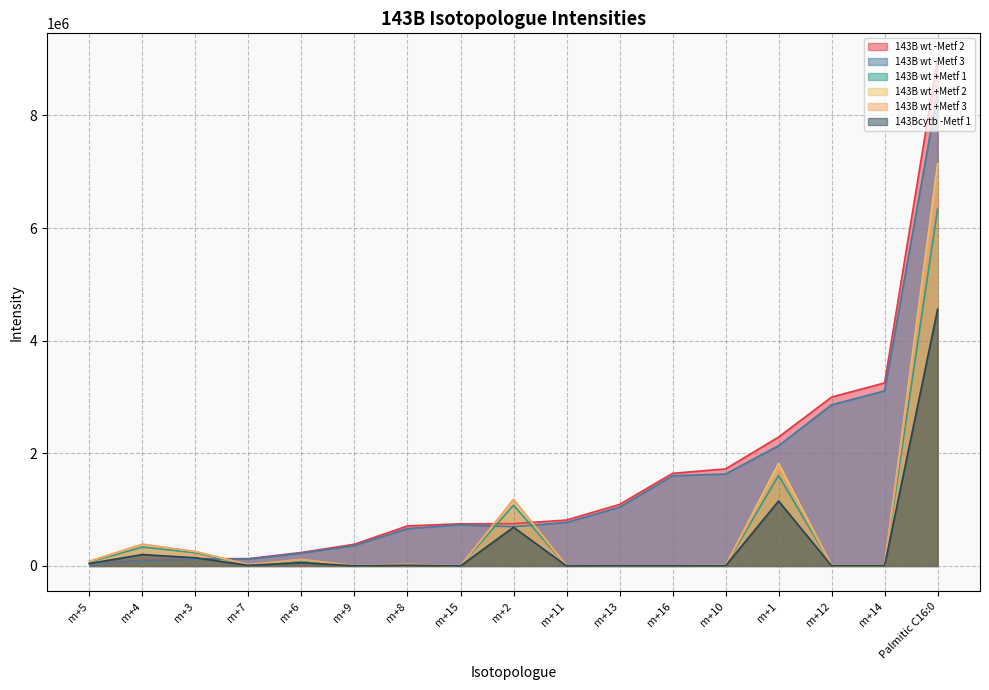

Rank the series at Palmitic C16:0 from lowest to highest value.

143Bcytb -Metf 1, 143B wt +Metf 1, 143B wt +Metf 3, 143B wt +Metf 2, 143B wt -Metf 3, 143B wt -Metf 2